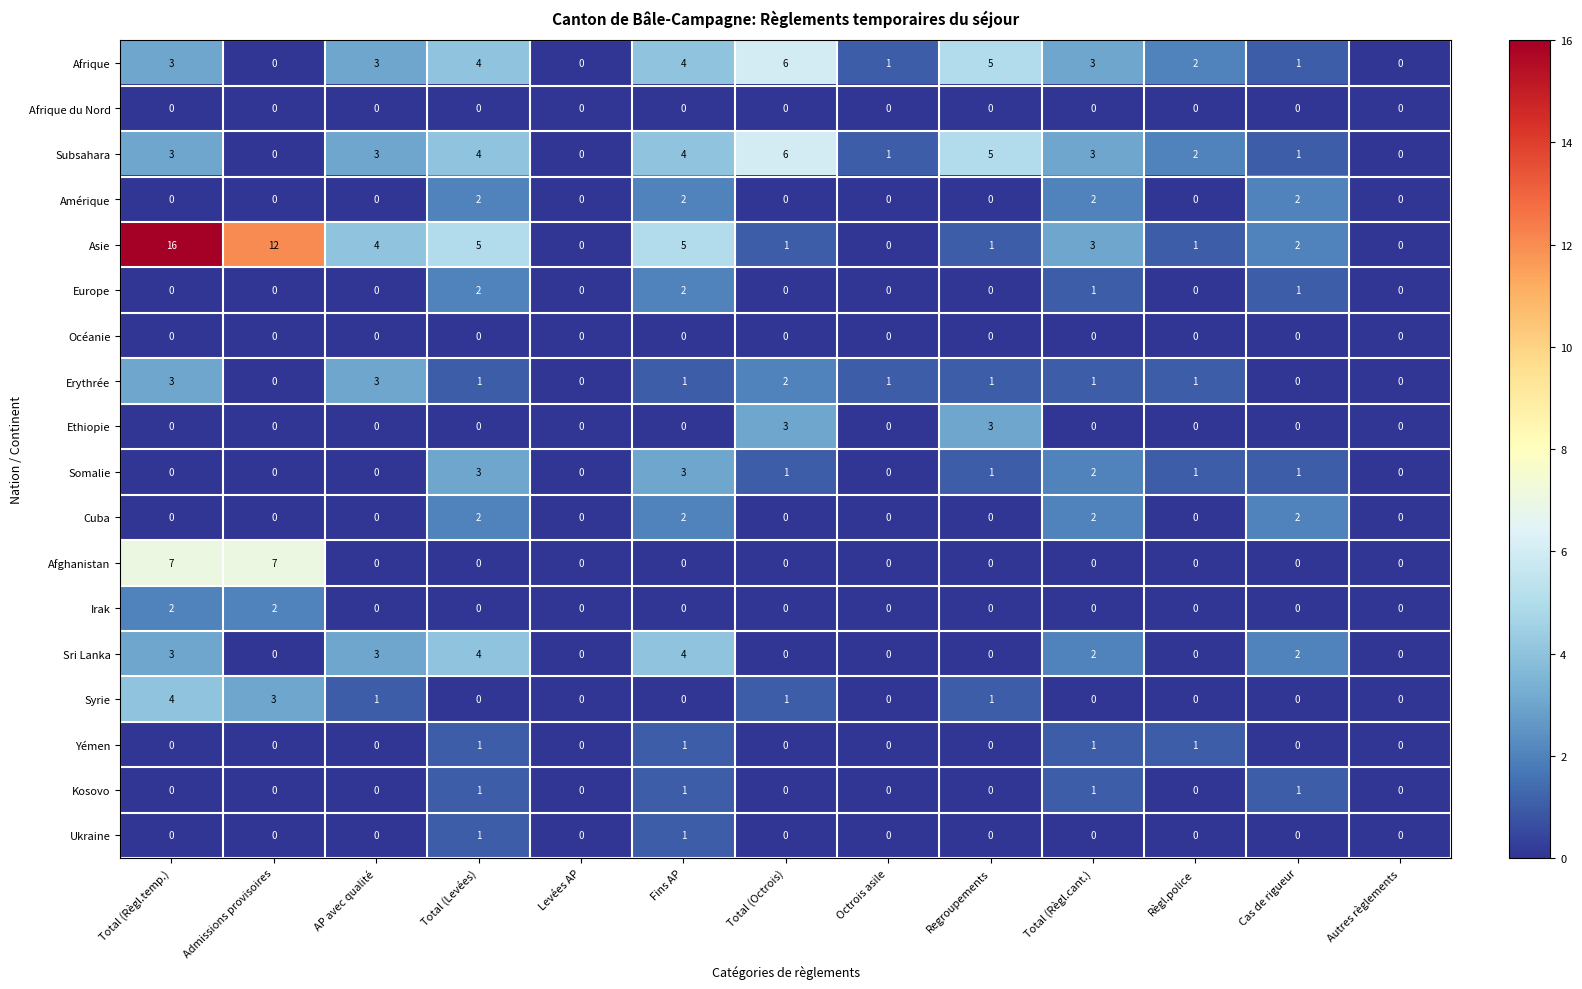

Which series has the largest total across all categories?

Asie